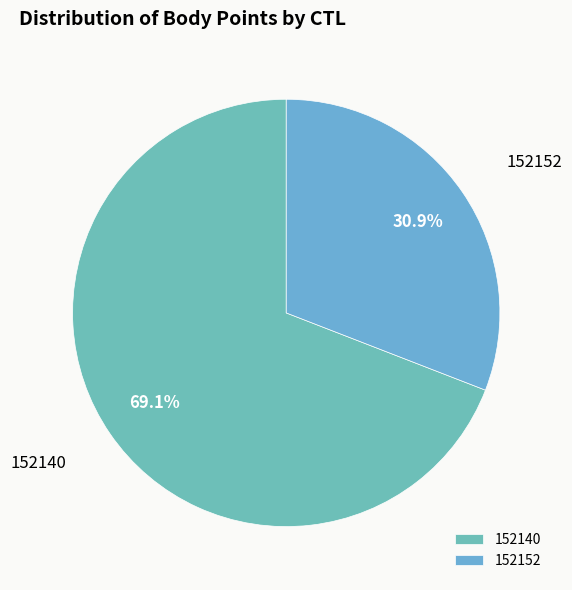

To the nearest percent, what is the average slice percentage?

50%